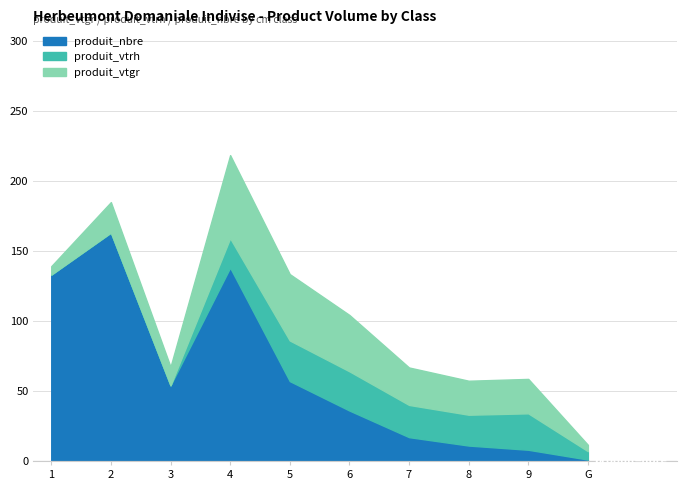

Does the chart display data point markers on the line(s)?

No